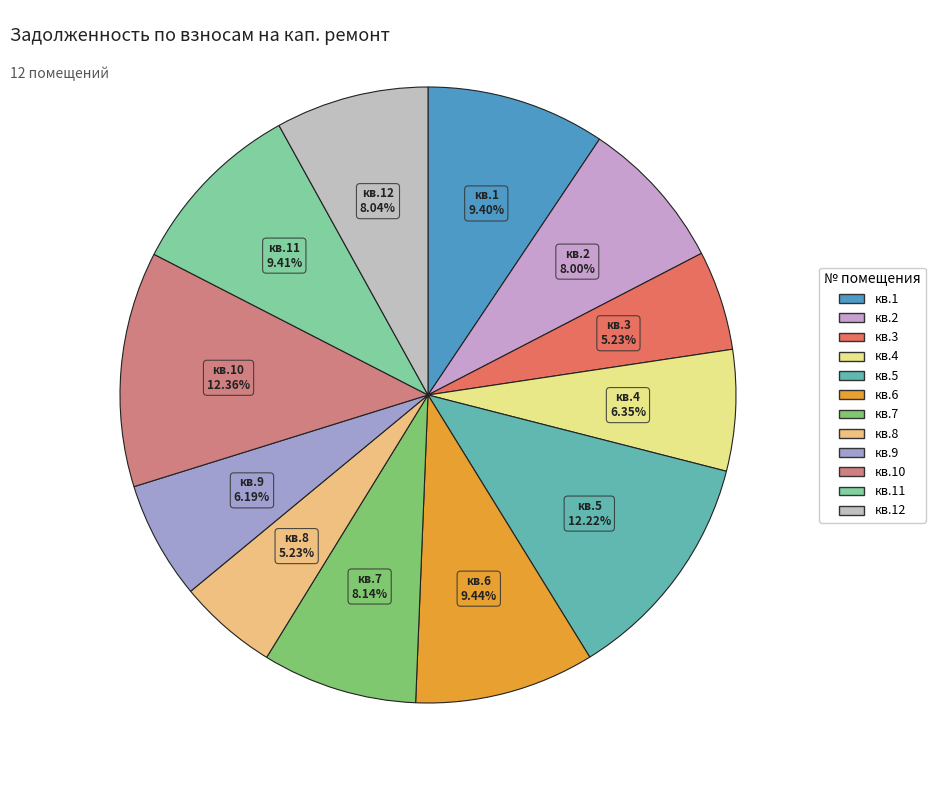

Between кв.7 and кв.9, which is larger?

кв.7